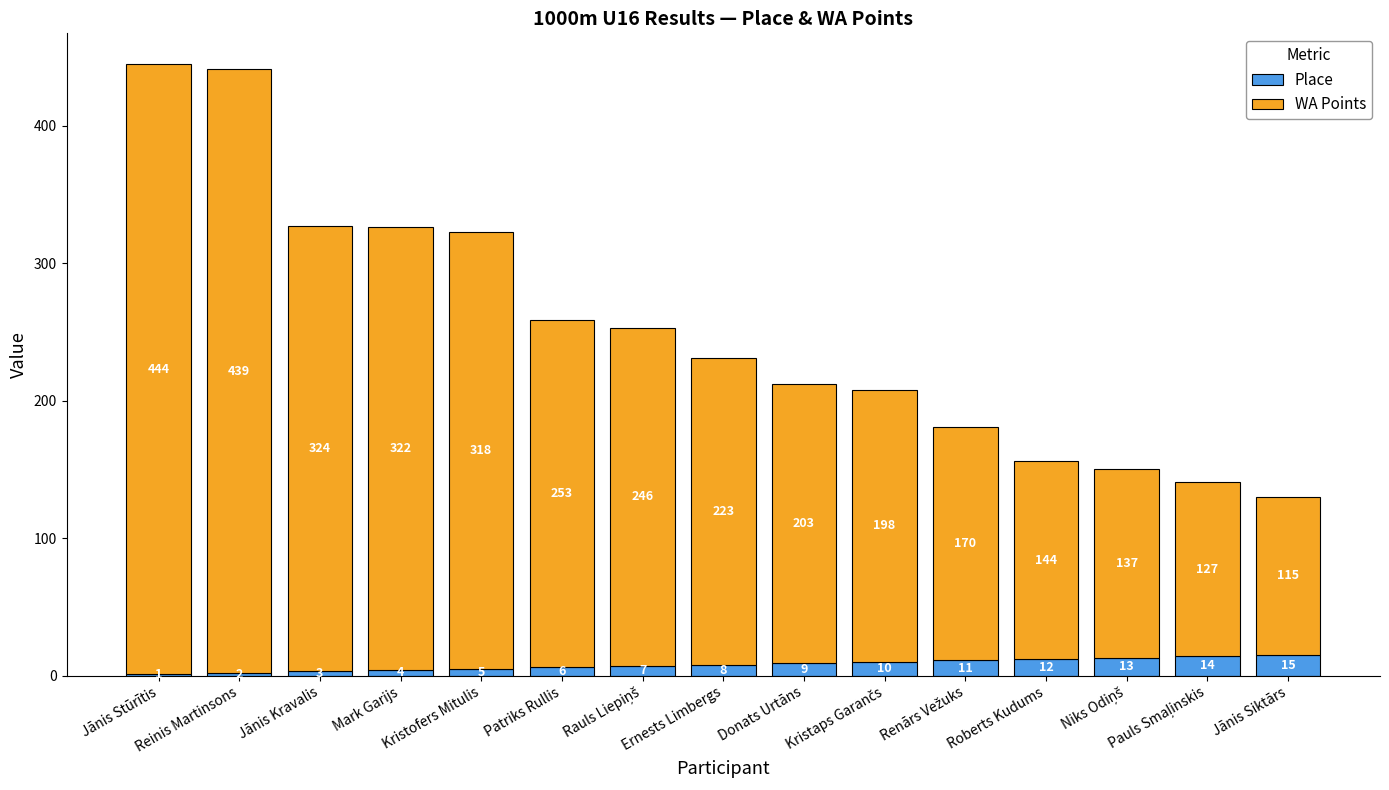

What is the maximum value for Place?

15